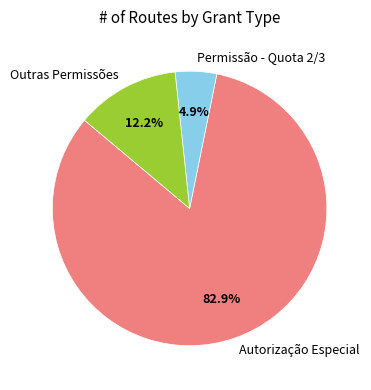

Does any single category account for the majority?

Yes